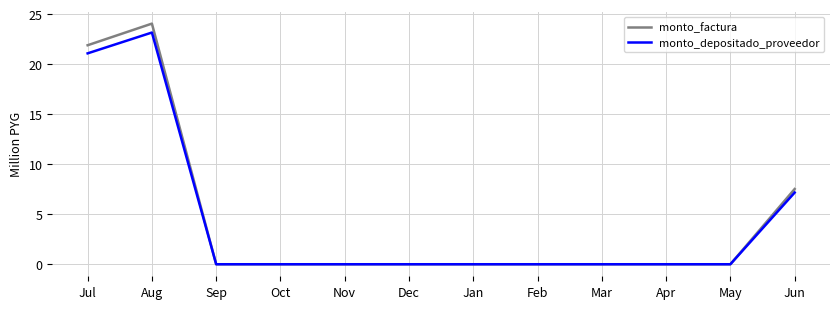

Is it true that monto_factura equals 9.4 at May?

False